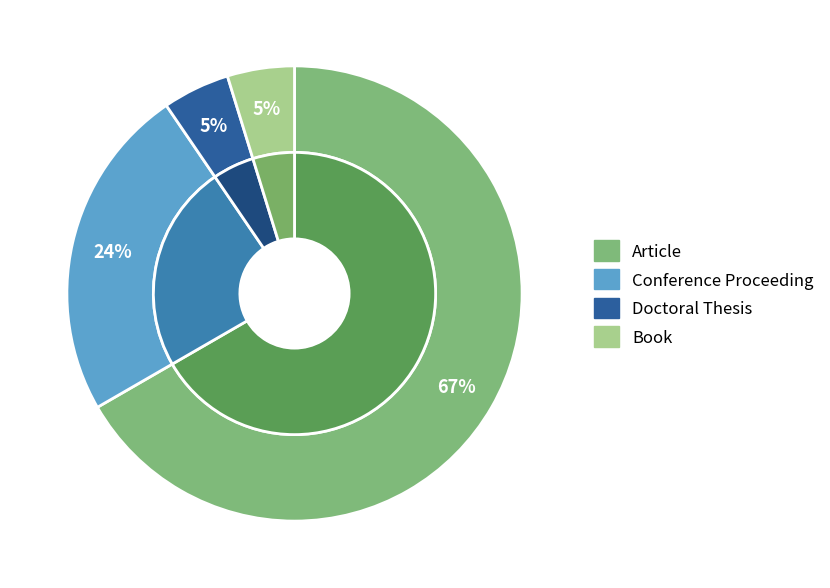

How many segments does this pie chart have?

4